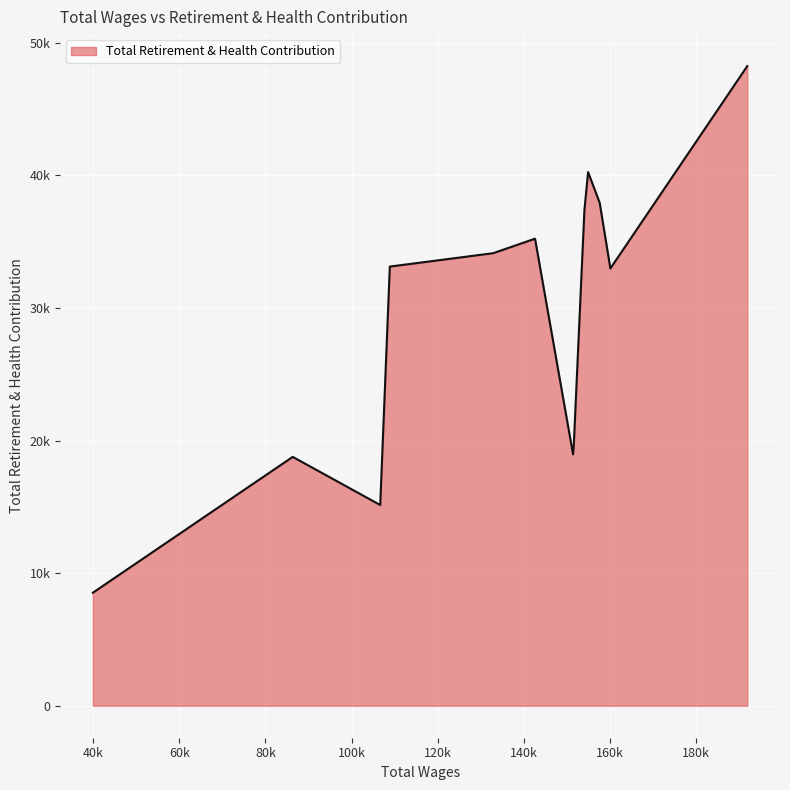

Is this an area chart (filled region under the line)?

Yes